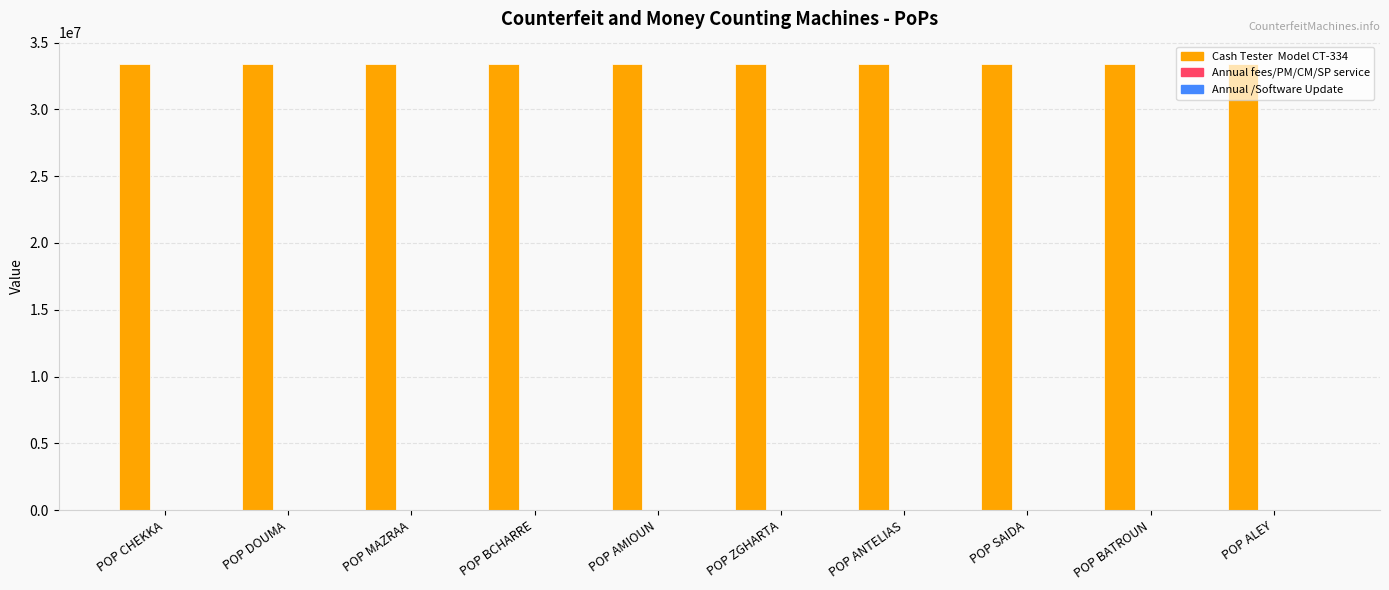

What is the average value?

33401136